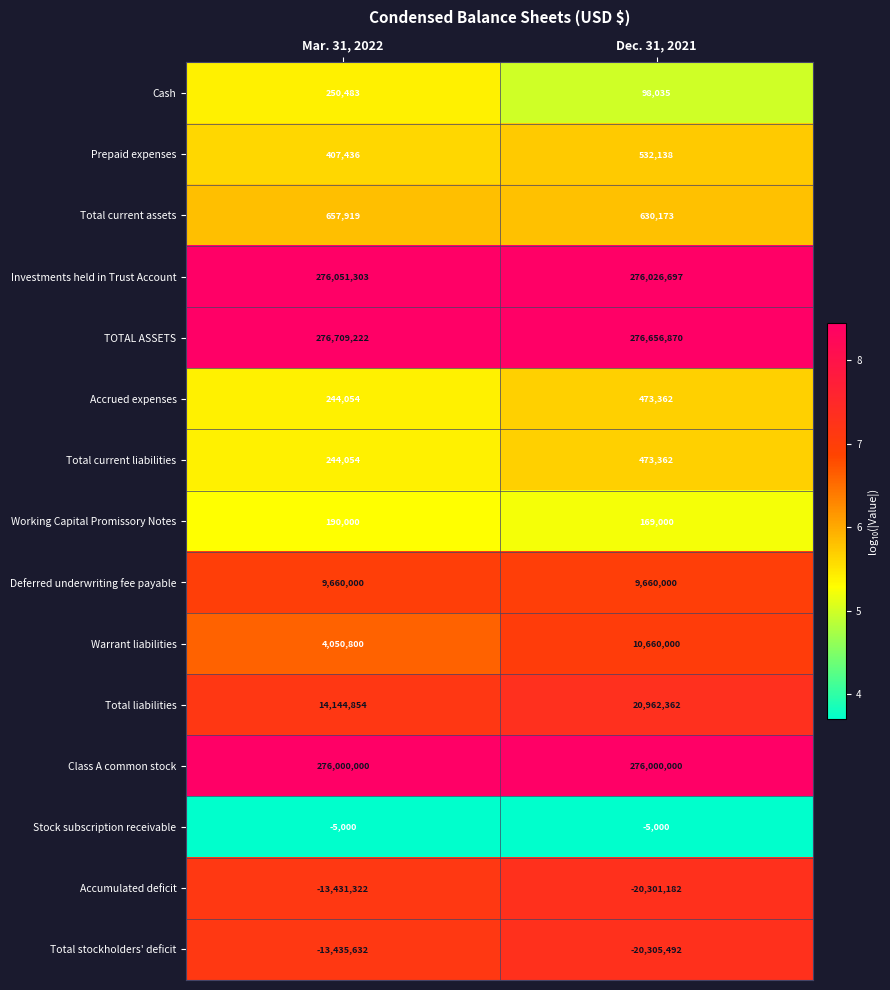

At how many categories does at least one series exceed 7?

2